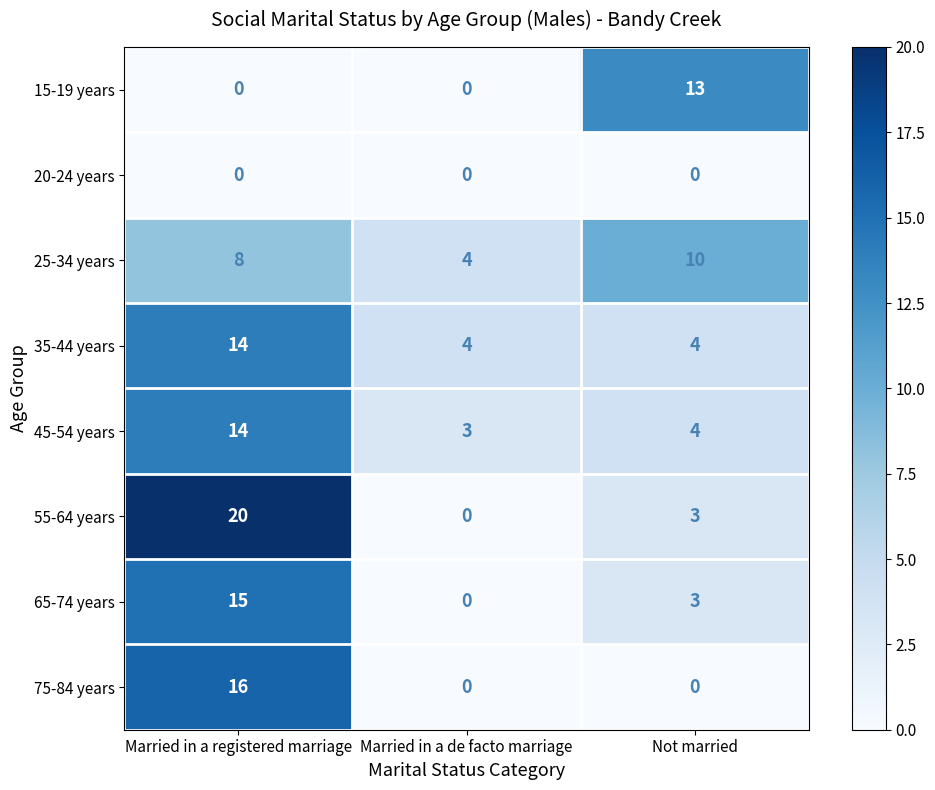

At which label does 75-84 years reach its peak?

Married in a registered marriage